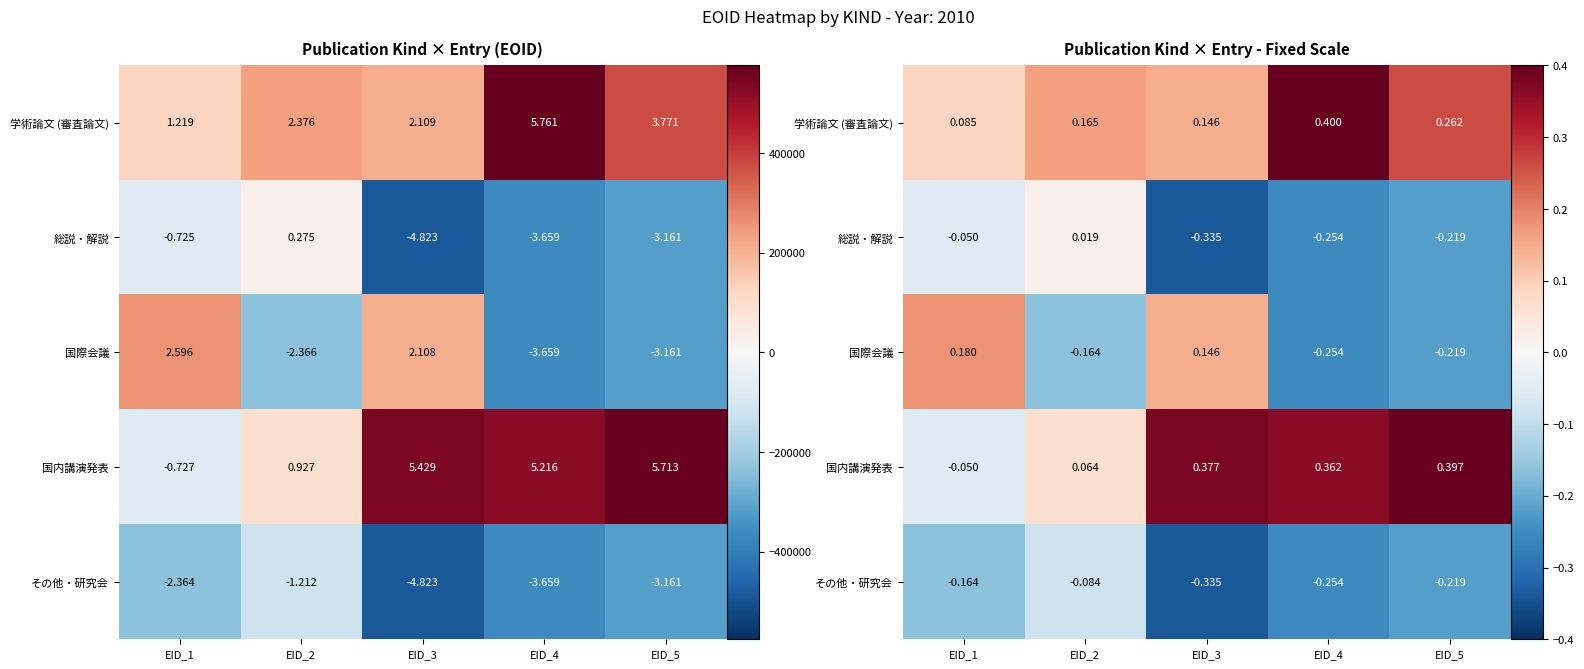

The value of その他・研究会 at EID_5 is -0.2. True or false?

True